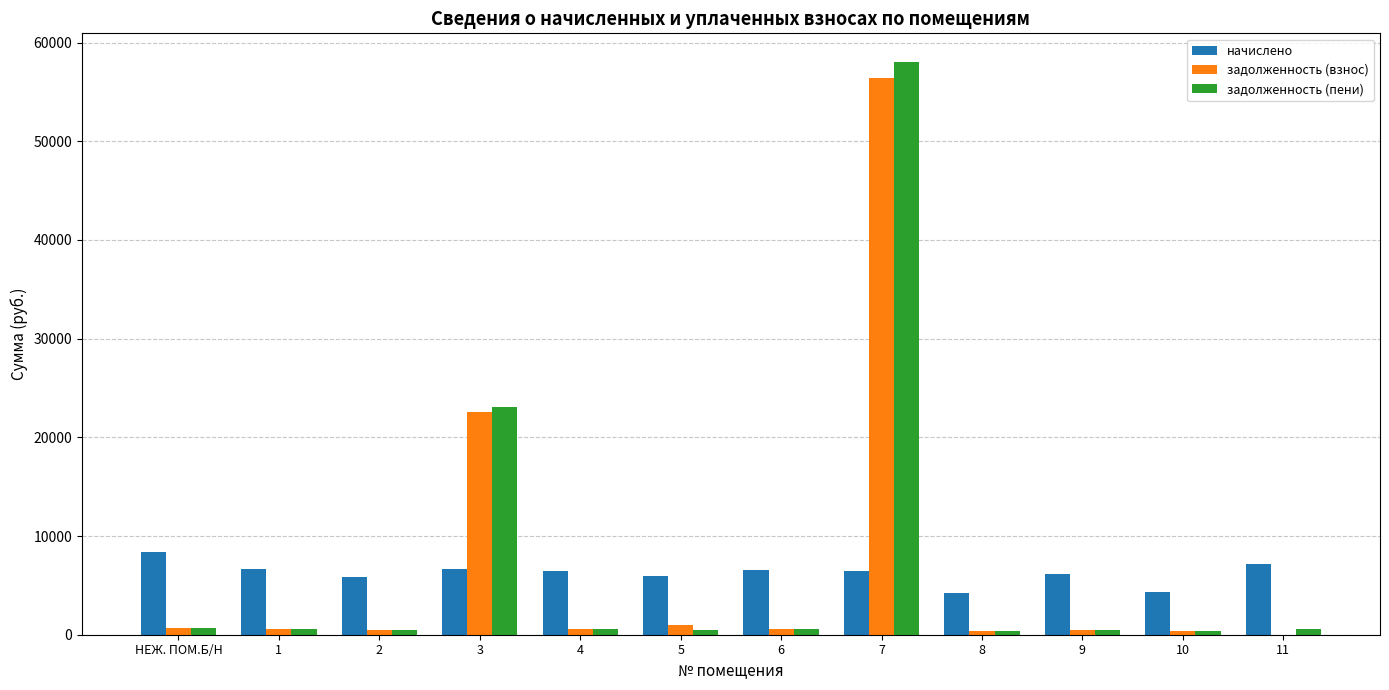

At which category is the sum across all series the highest?

7